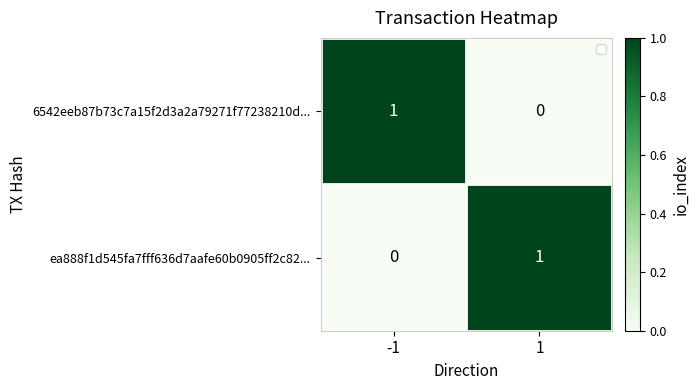

What is the total value across all series at 1?

1